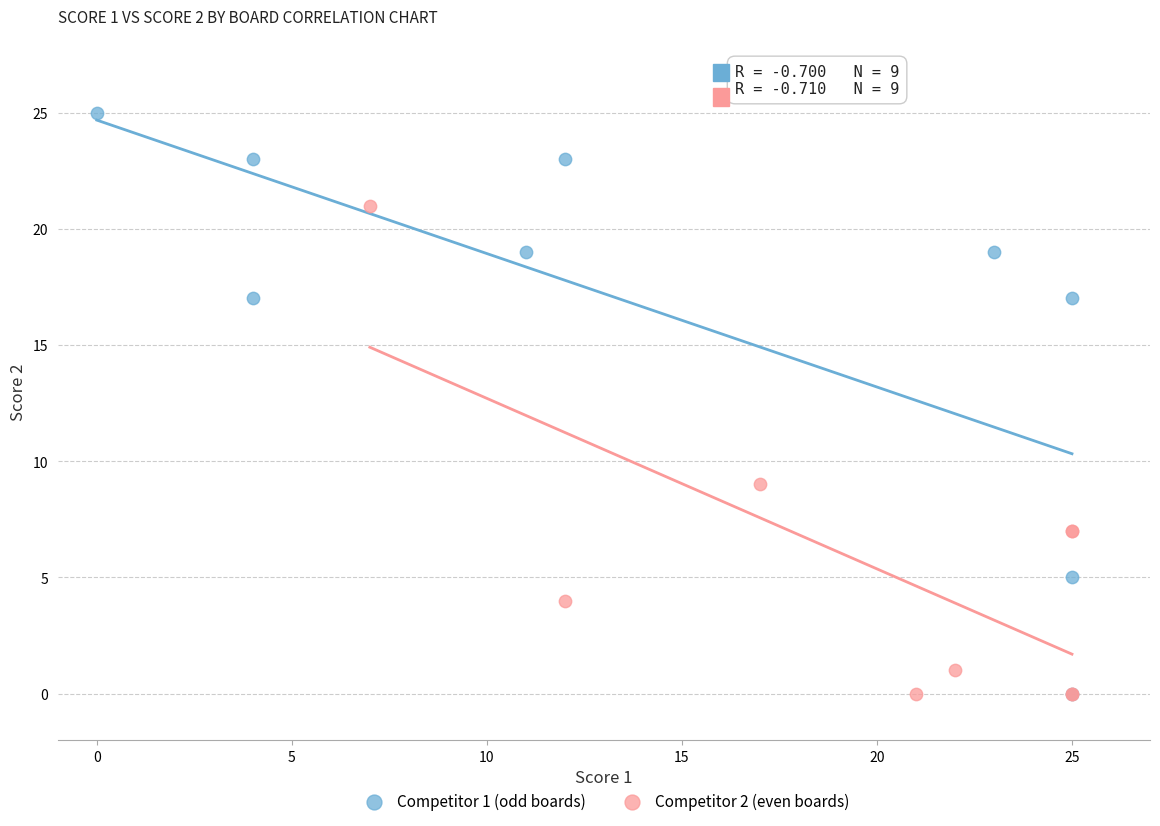

Which series has the largest Y range (max minus min)?

Competitor 1 (odd boards)